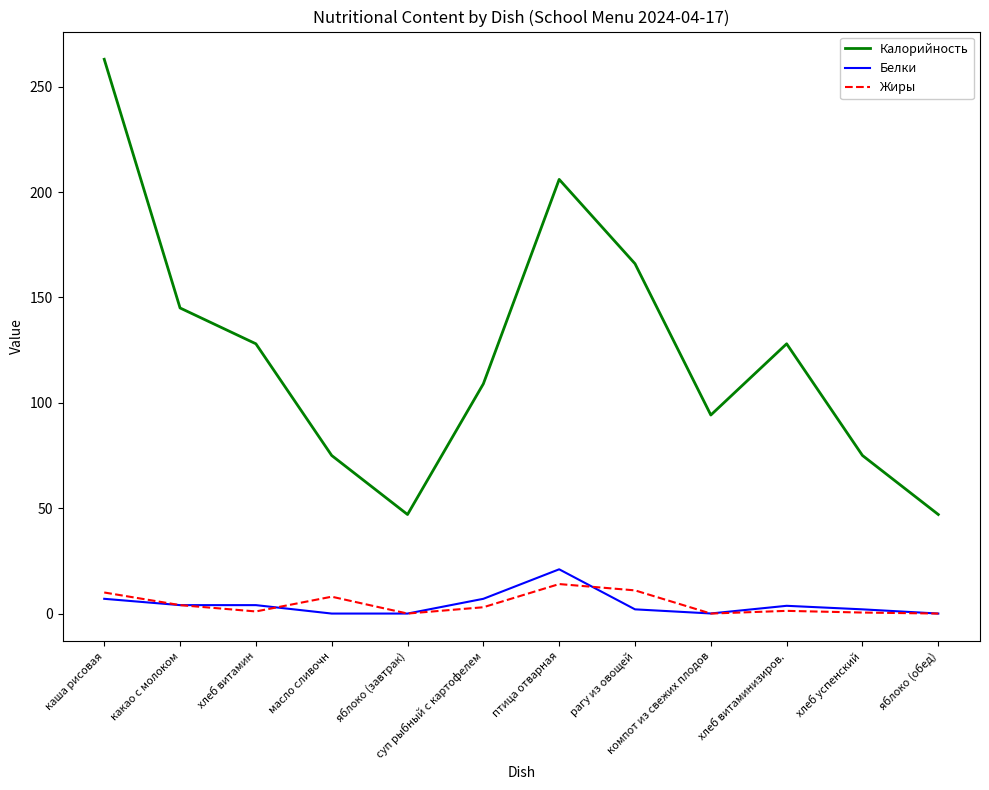

Does the chart have visible grid lines?

No